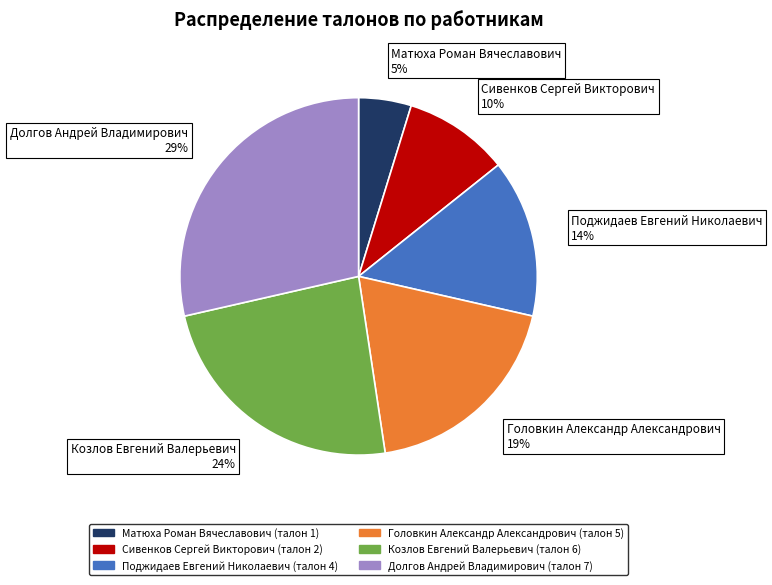

Combined, do Сивенков Сергей Викторович and Долгов Андрей Владимирович account for over 50%?

No